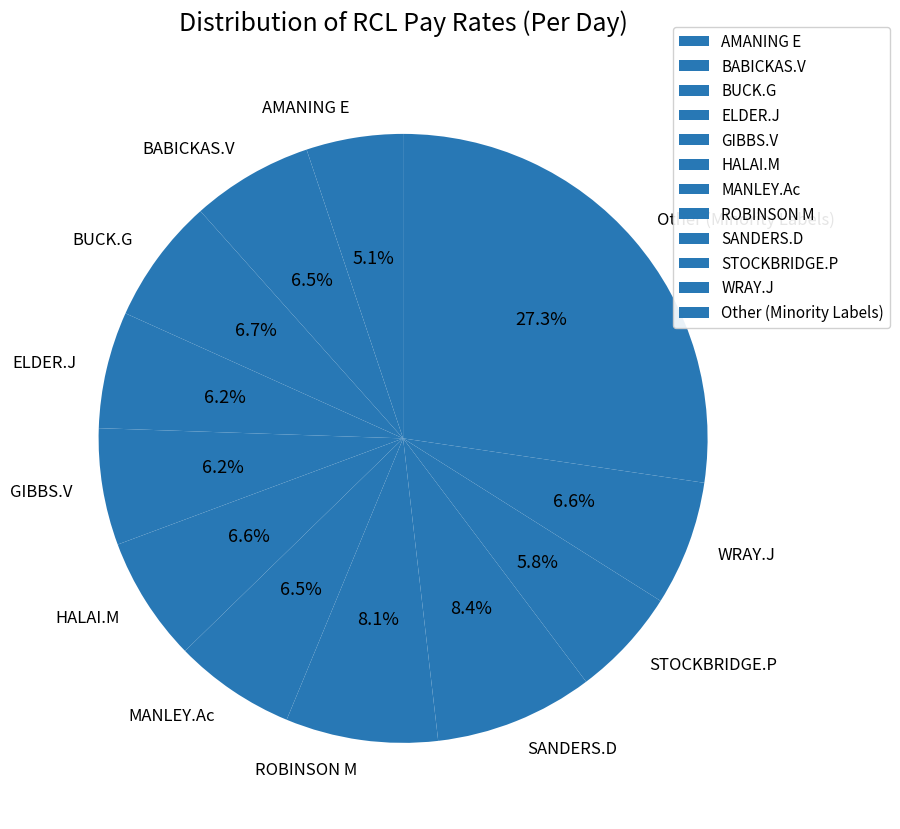

Does SANDERS.D account for over 50% of the chart?

No